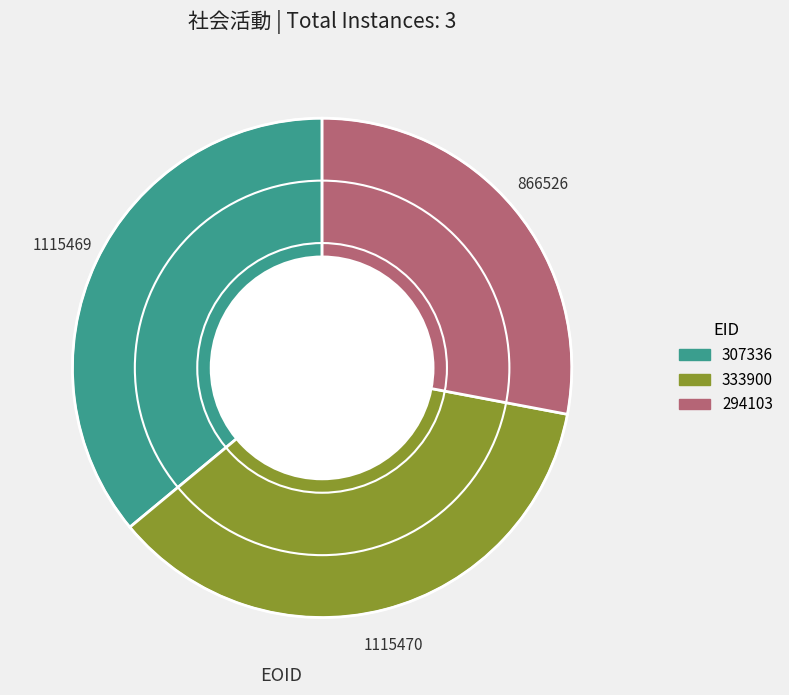

Does any single category account for the majority?

No